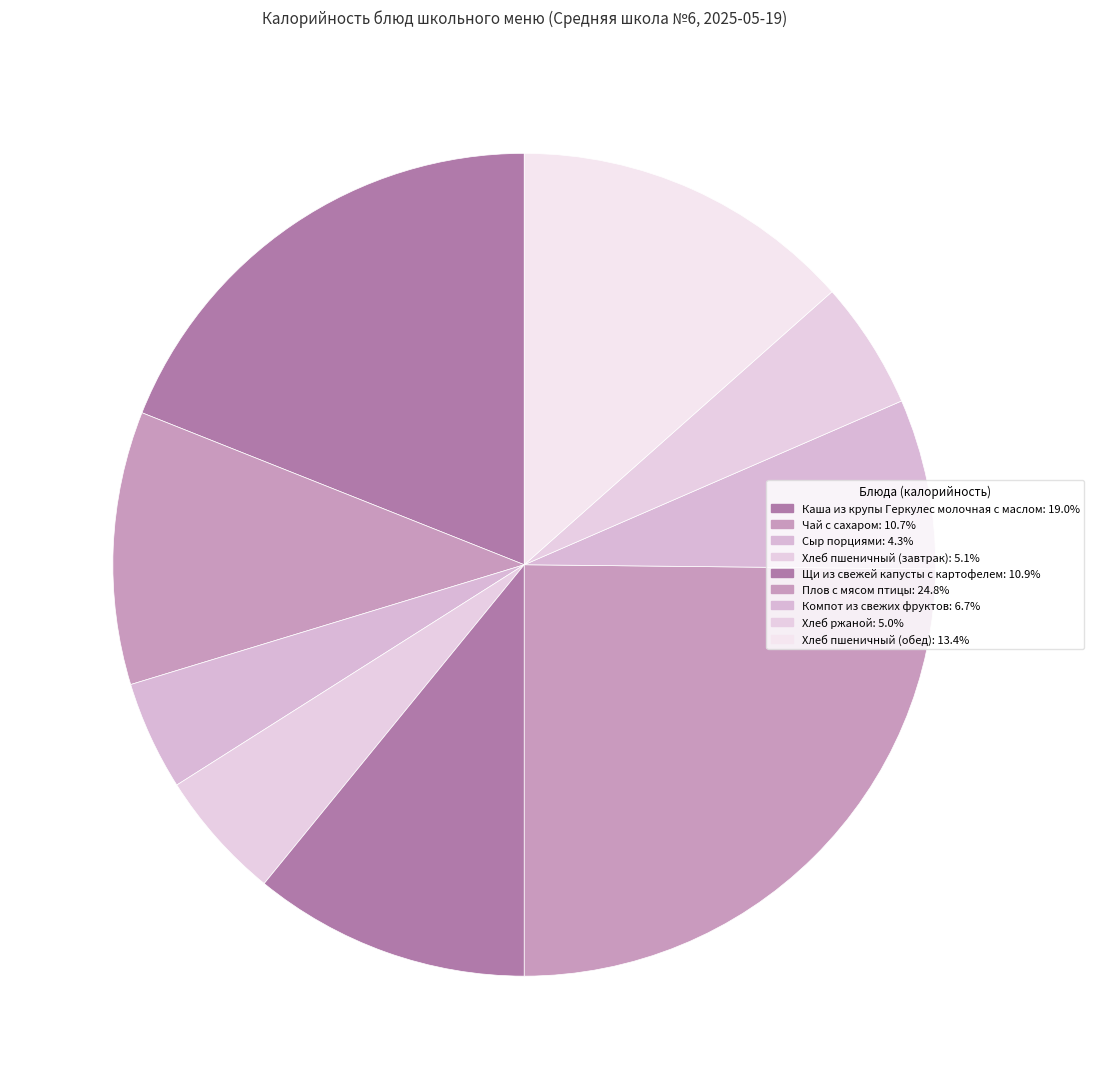

Combined, do Сыр порциями and Компот из свежих фруктов account for over 50%?

No